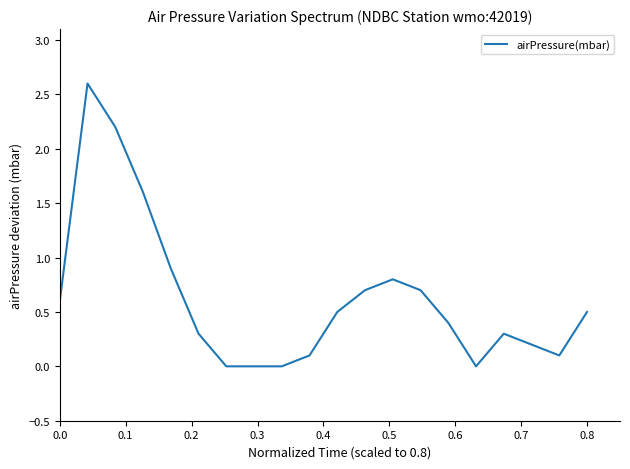

Is this an area chart (filled region under the line)?

No